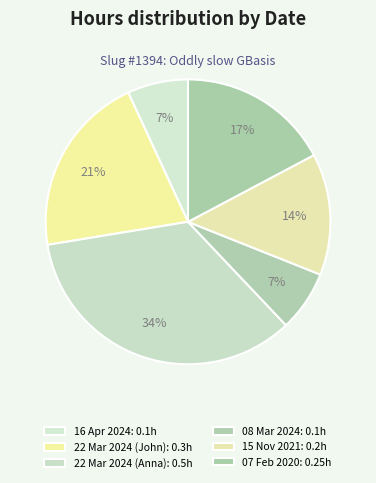

Is the sum of 07 Feb 2020 and 08 Mar 2024 greater than half?

No